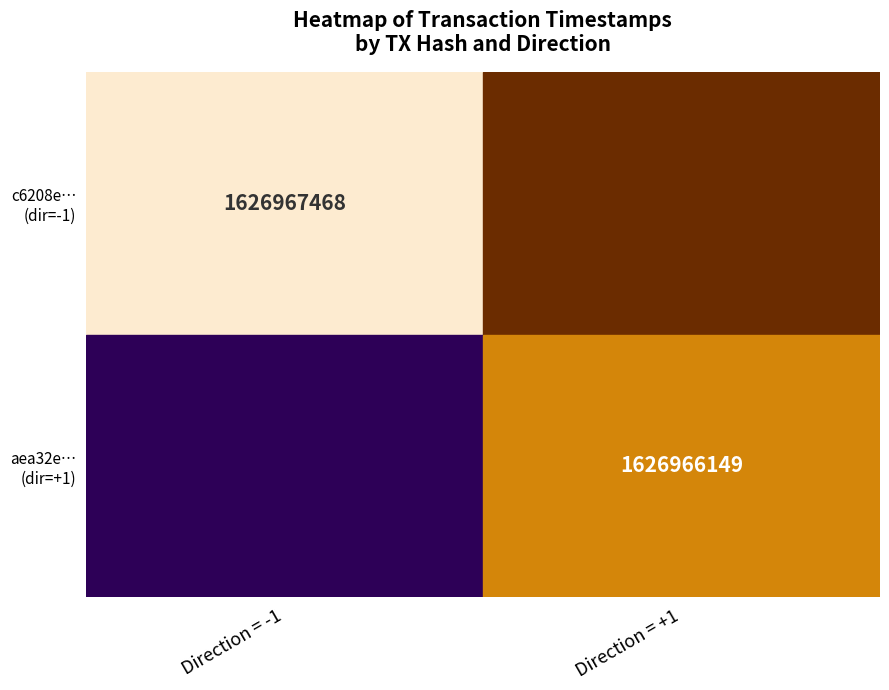

At 0, list the series in order from largest to smallest.

aea32e7ef583f4cd51efebd6a42e591588fd95f, c6208e627770d34a5dd42eaf84eb3f6ba76f424